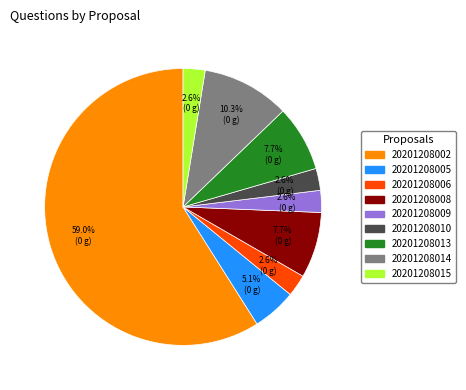

Between 20201208014 and 20201208009, which is larger?

20201208014